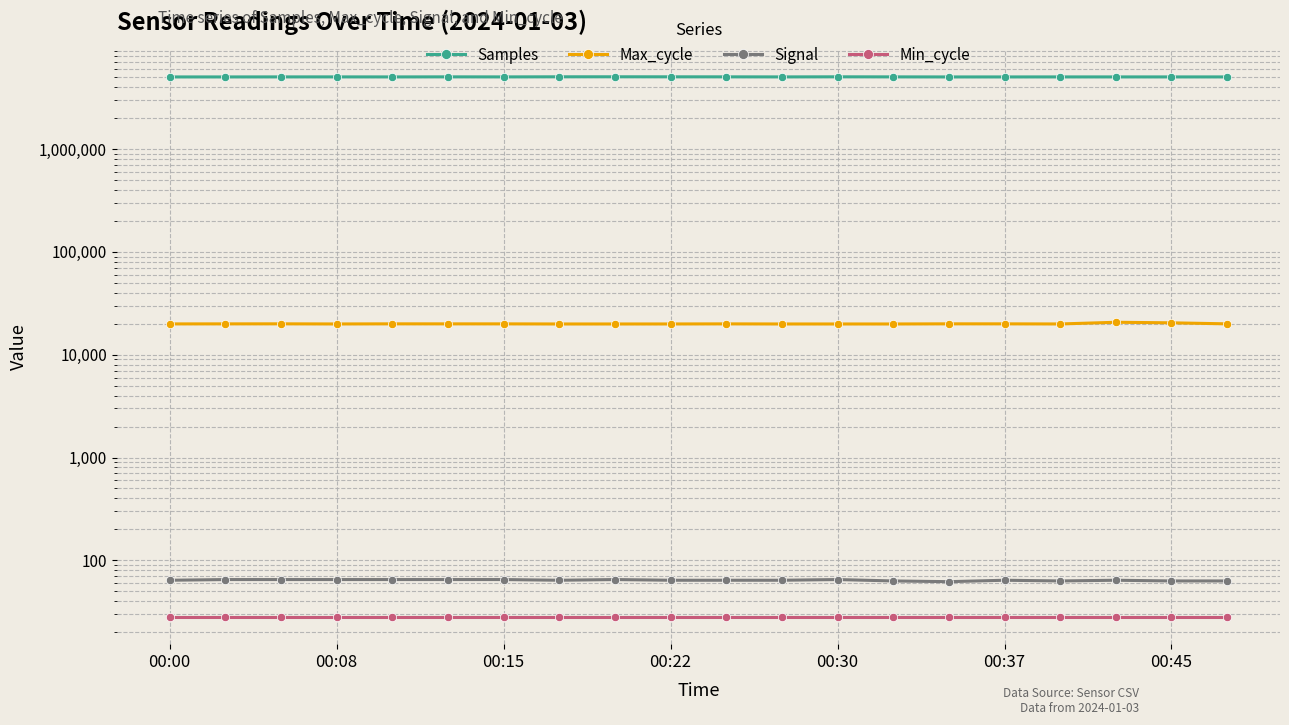

The Min_cycle series shows 28 at 8. True or false?

True